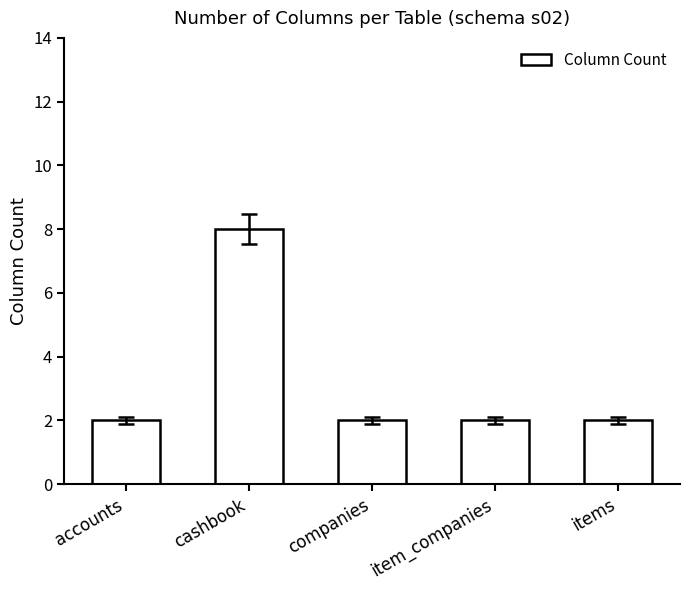

How many bars are there in total?

5